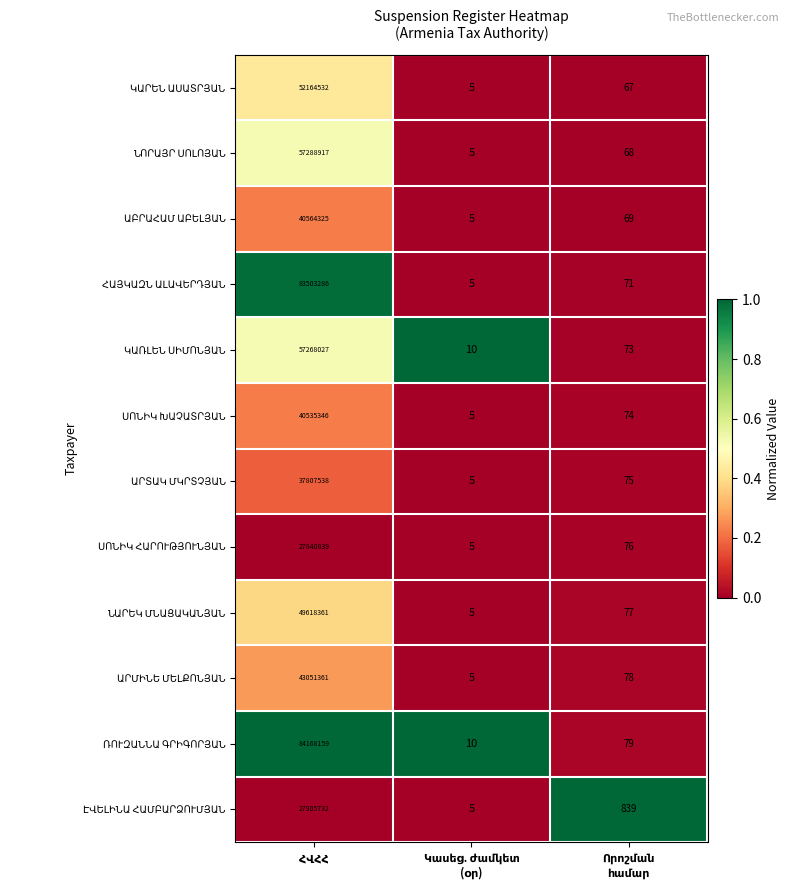

What is the greatest value displayed?

84168159